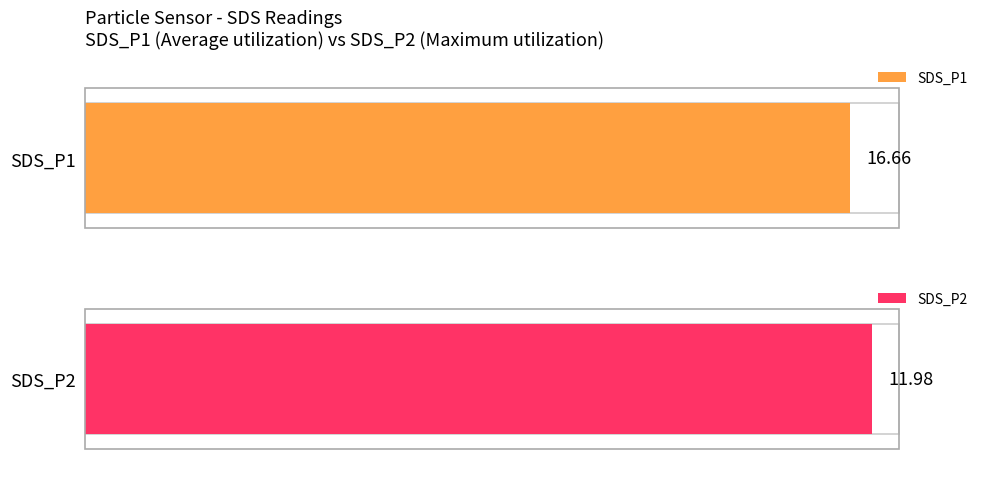

Is the value of SDS_P2 at 00:21 greater than the value of SDS_P1 at 00:11?

No